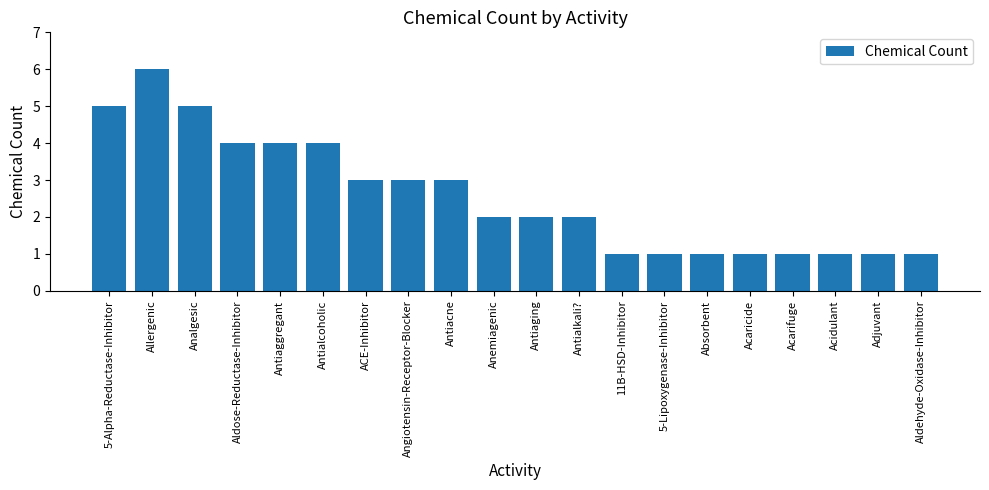

How many categories are shown in the chart?

20